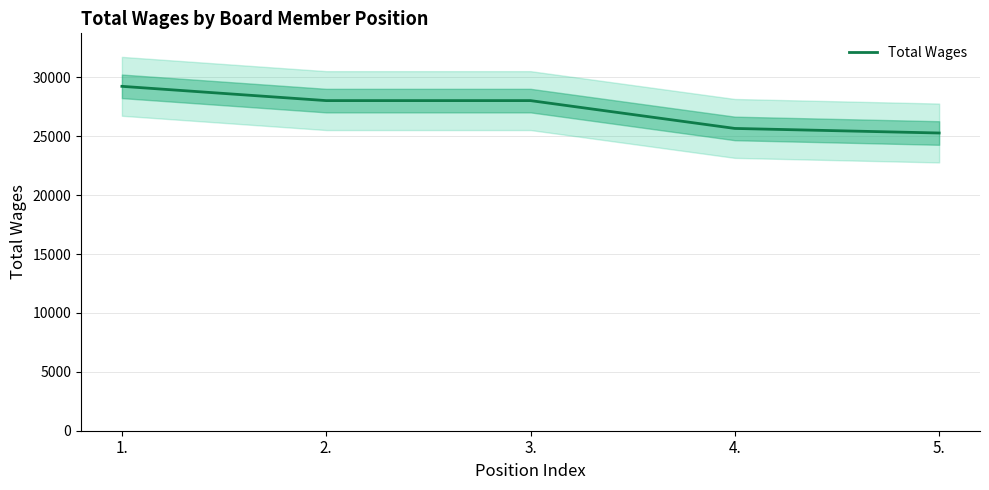

Read the value at 5..

25278